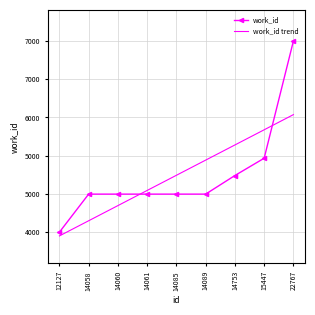

At which label is work_id trend closest to 5516?

14085